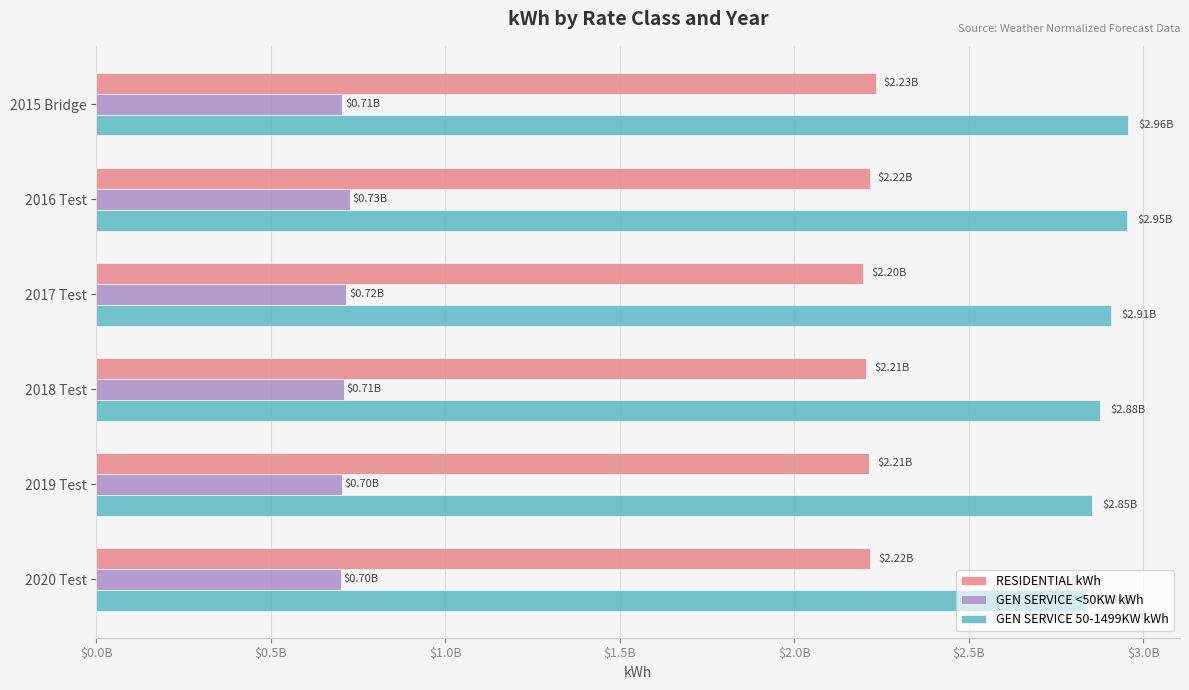

What are all the series names shown in the legend?

RESIDENTIAL kWh, GEN SERVICE <50KW kWh, GEN SERVICE 50-1499KW kWh